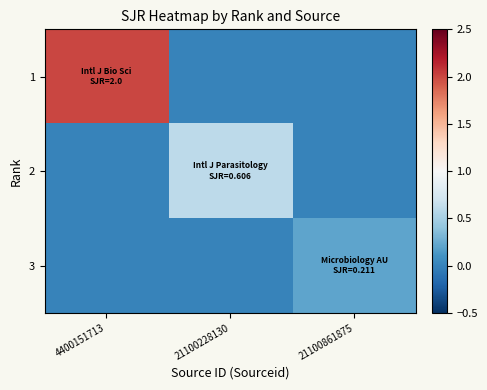

Which series has the largest total across all categories?

1